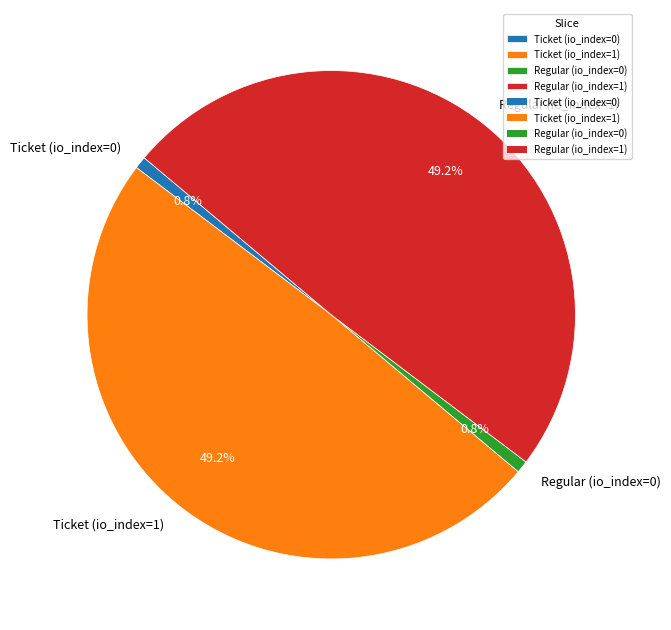

Which has a higher value, Regular (io_index=1) or Ticket (io_index=0)?

Regular (io_index=1)